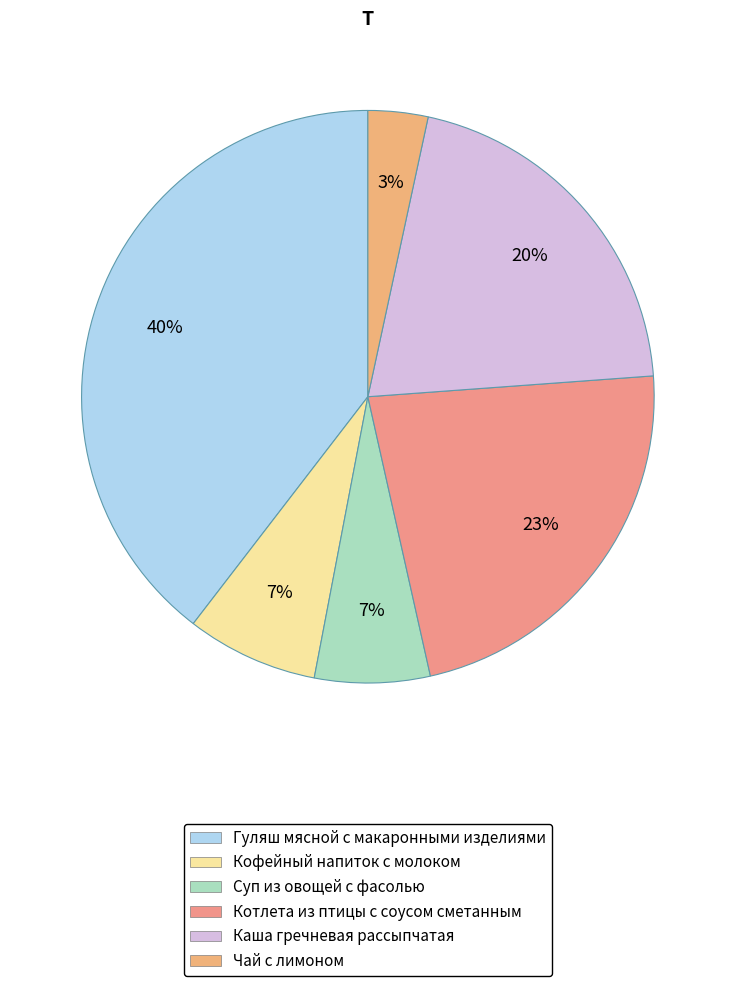

What percentage is the Суп из овощей с фасолью slice, to the nearest percent?

7%